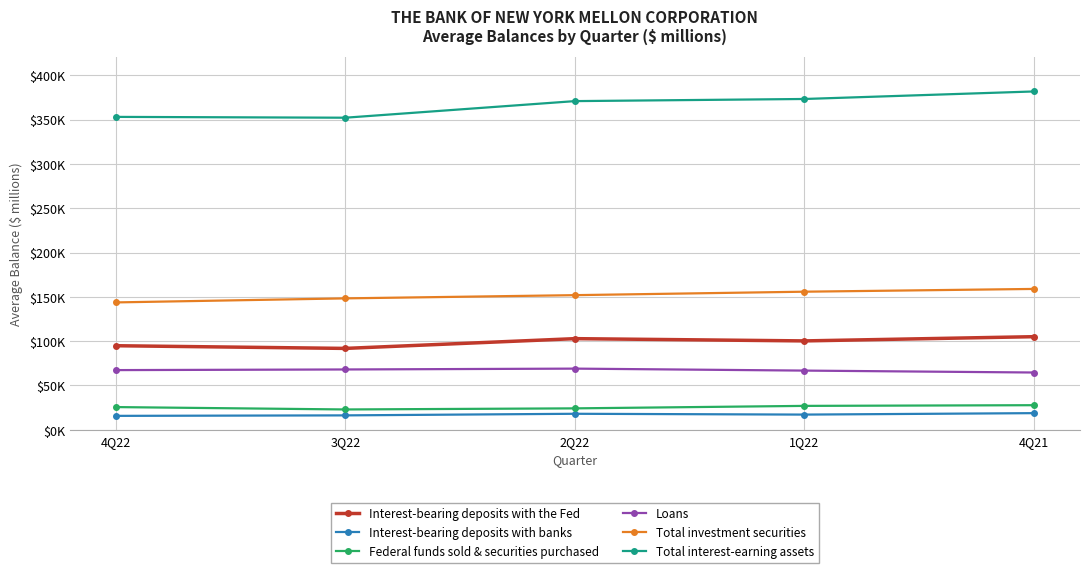

What is the smallest value displayed?

15750